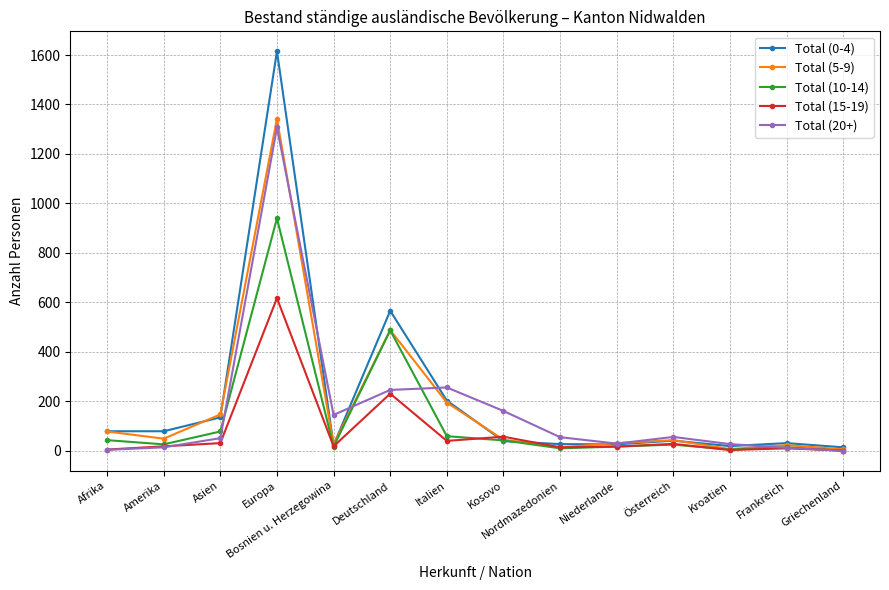

At which category does Total (0-4) reach its first local peak?

Europa